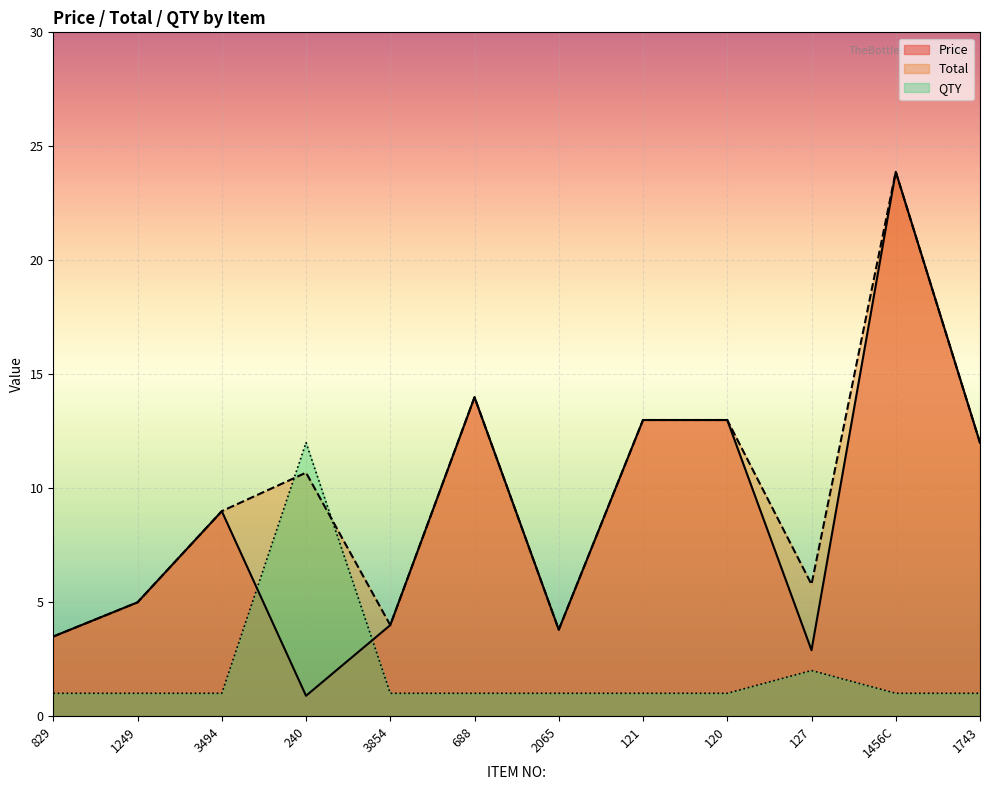

Between 240 and 120, which series saw the biggest shift?

Price